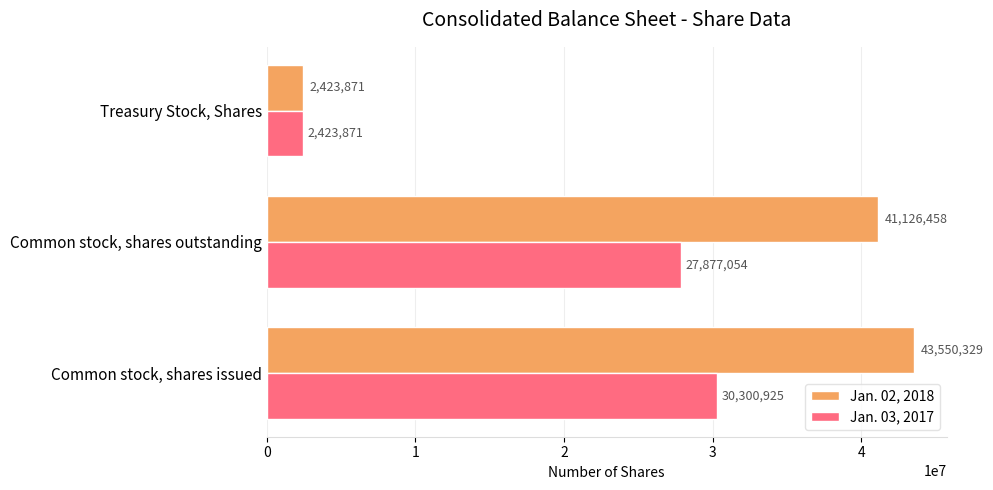

List the series in order of their overall mean, lowest first.

Jan. 03, 2017, Jan. 02, 2018